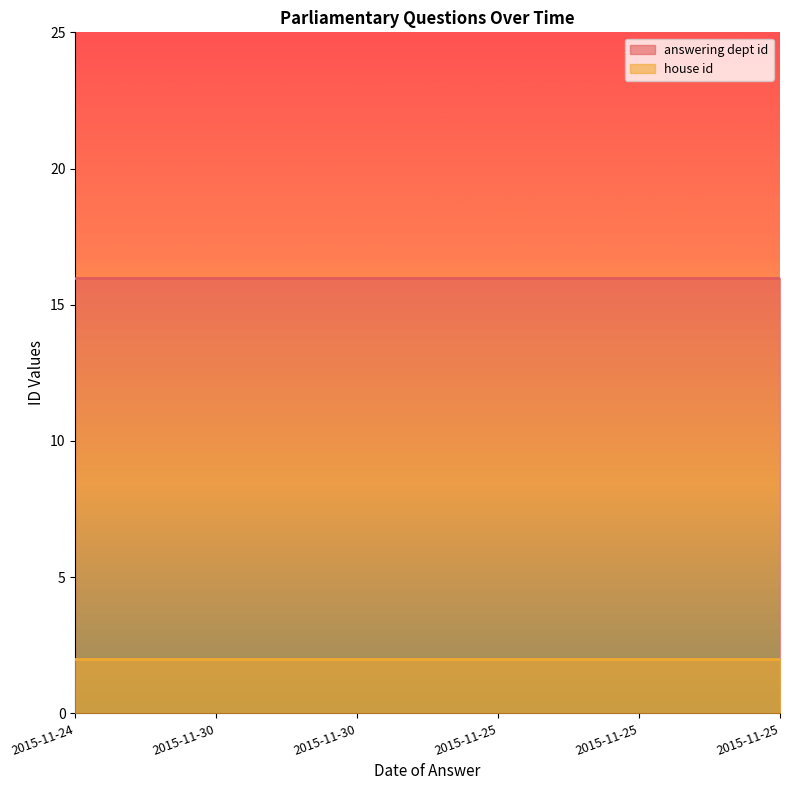

What is the sum of the answering dept id values at 2015-11-24 and 2015-11-25?

32